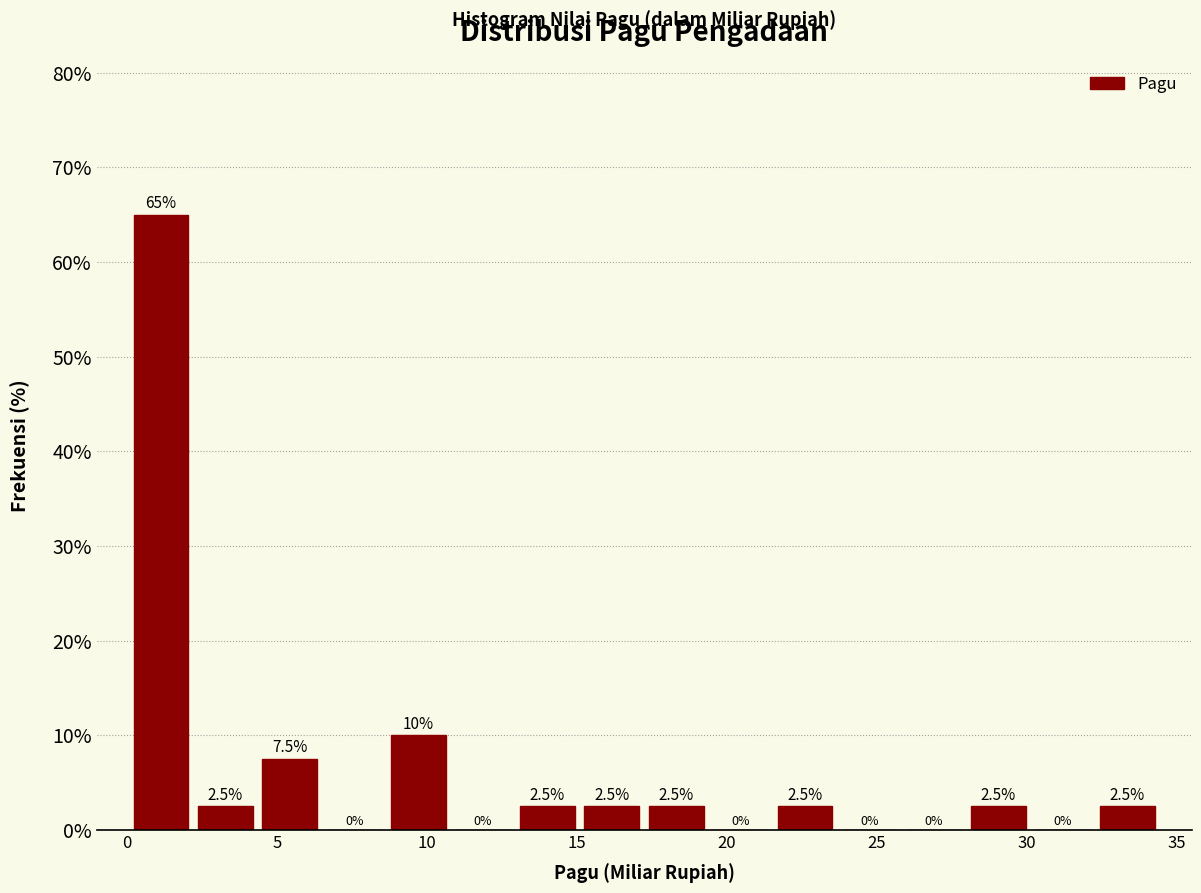

Reading left to right, transcribe this chart: for each bar, give the range it covers on the x-axis and its height. The bar edges are not printed on the chart, so give them approximately, as read against the axis.

0.0 to 2.0: 65.0
2.0 to 4.5: 2.5
4.5 to 6.5: 7.5
6.5 to 8.5: 0.0
8.5 to 11.0: 10.0
11.0 to 13.0: 0.0
13.0 to 15.0: 2.5
15.0 to 17.0: 2.5
17.0 to 19.5: 2.5
19.5 to 21.5: 0.0
21.5 to 23.5: 2.5
23.5 to 26.0: 0.0
26.0 to 28.0: 0.0
28.0 to 30.0: 2.5
30.0 to 32.5: 0.0
32.5 to 34.5: 2.5